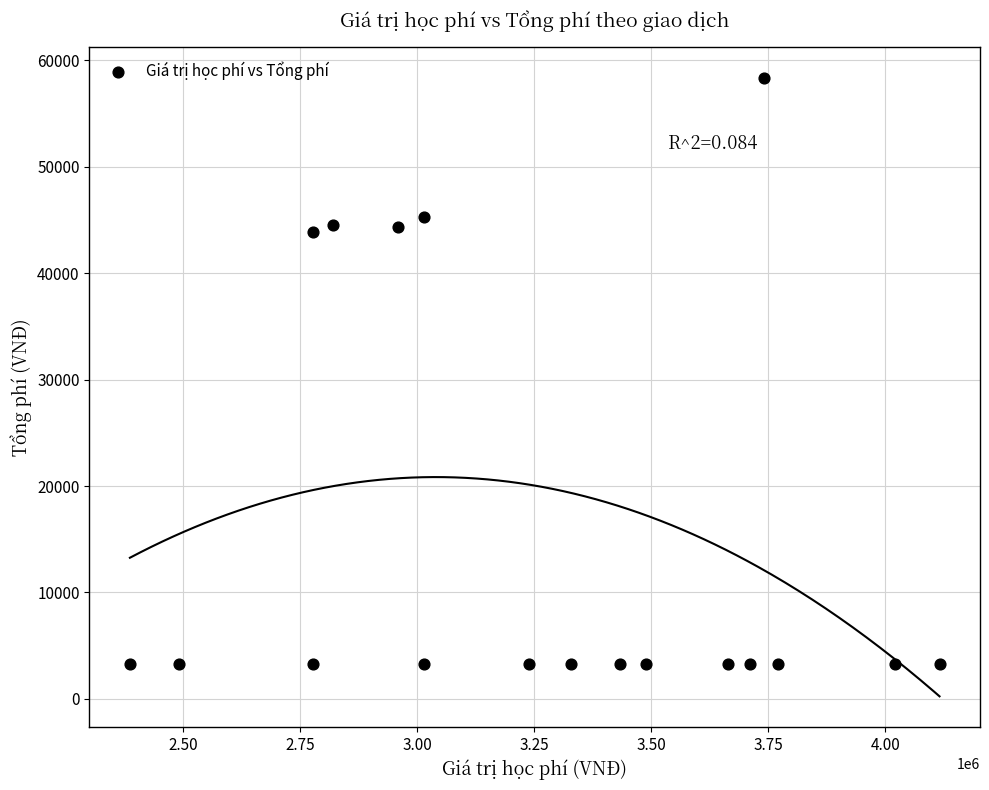

What is the range of Y values (max minus min)?

55015